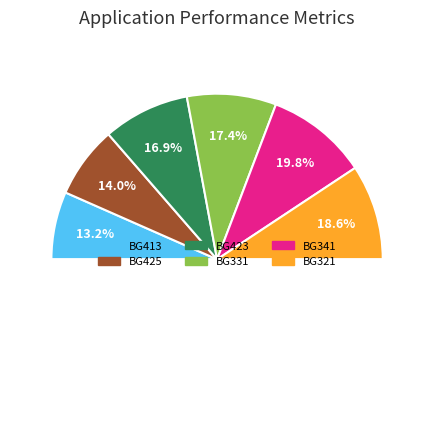

Does BG321 represent more than half of the total?

No